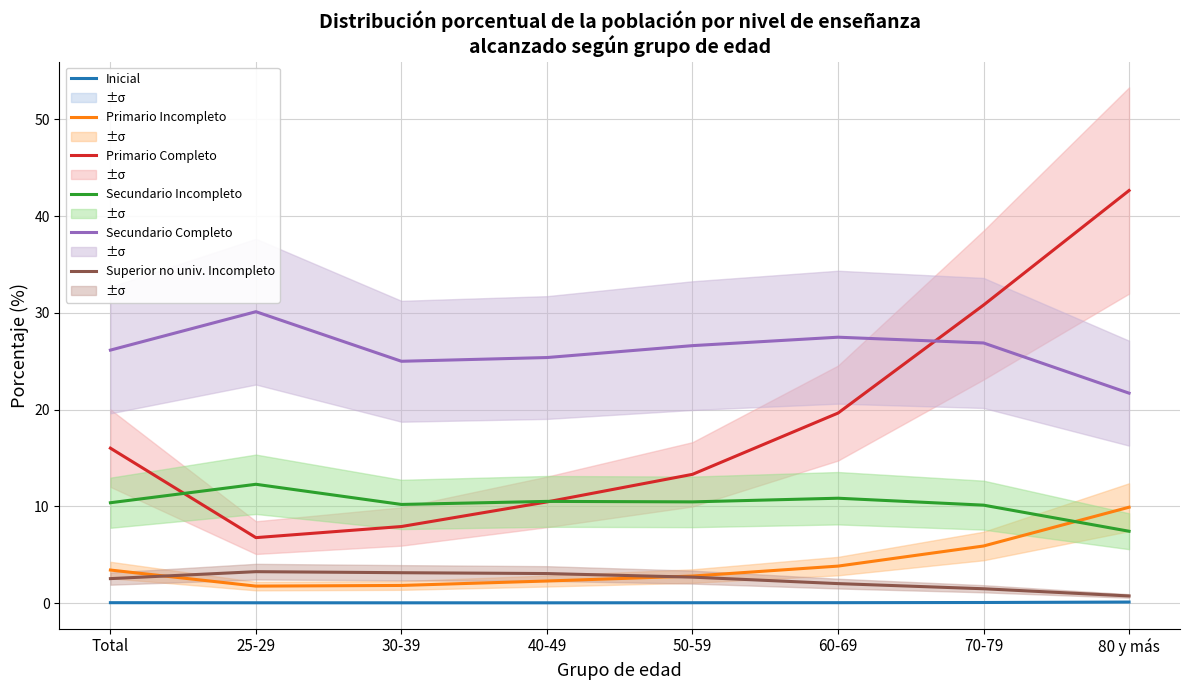

At which category is the sum across all series the highest?

80 y más